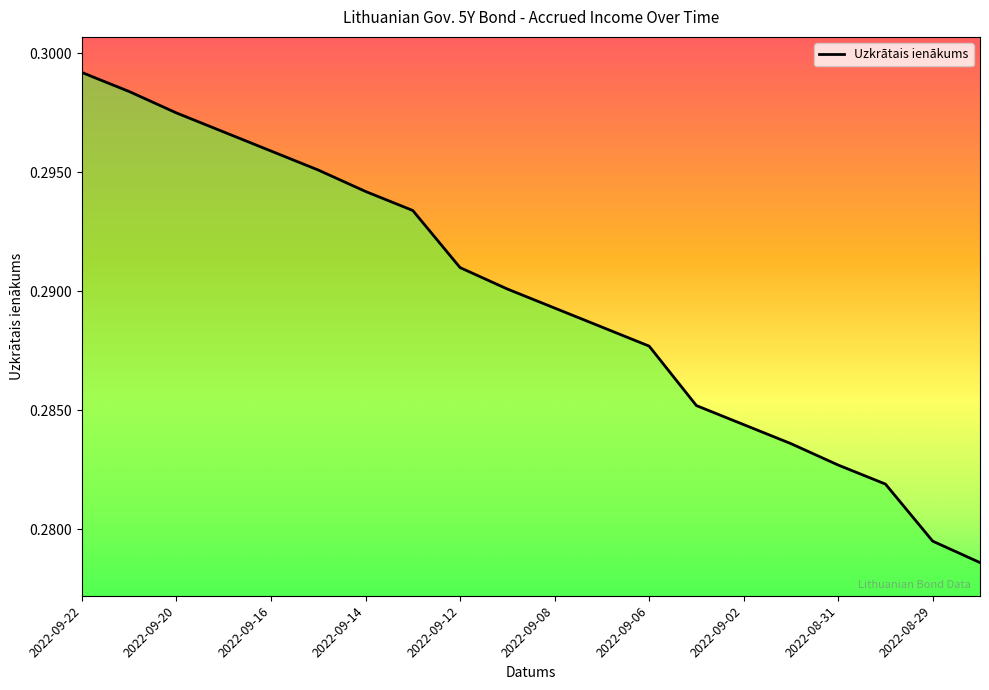

Is this an area chart (filled region under the line)?

No